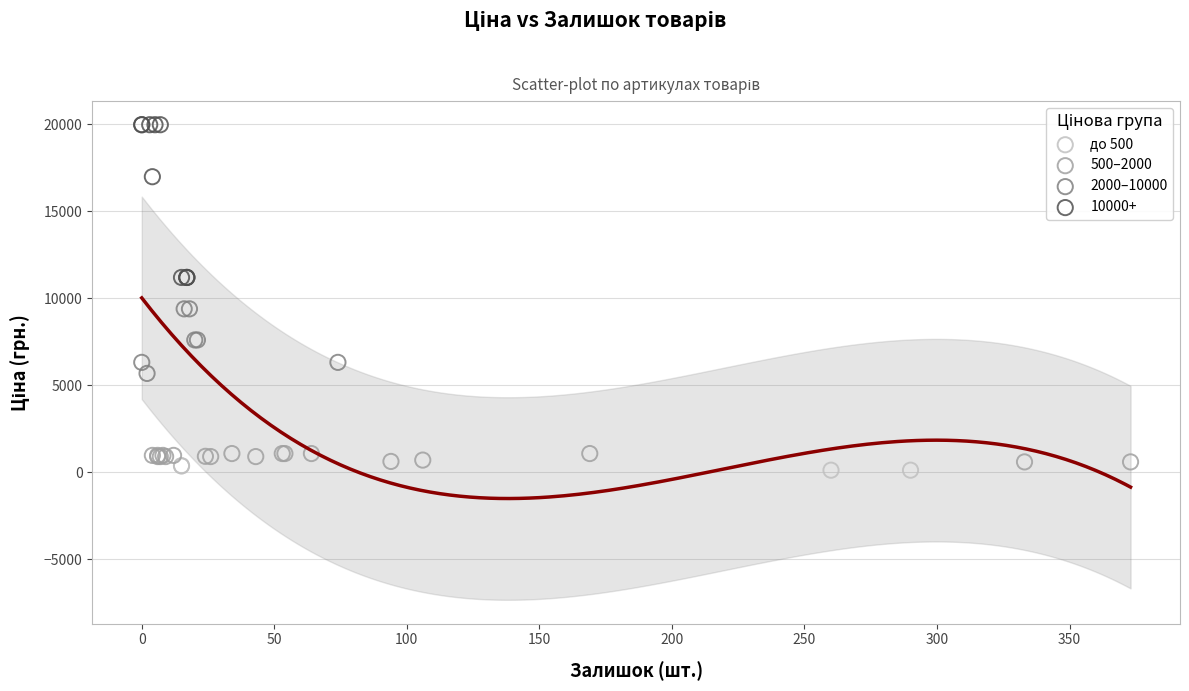

Which series reaches the maximum Y coordinate?

10000+